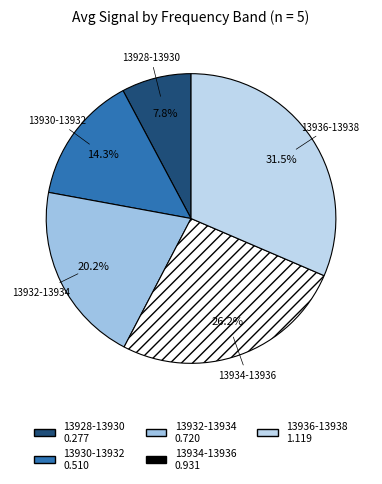

Rank the categories by value from highest to lowest.

13936-13938, 13934-13936, 13932-13934, 13930-13932, 13928-13930